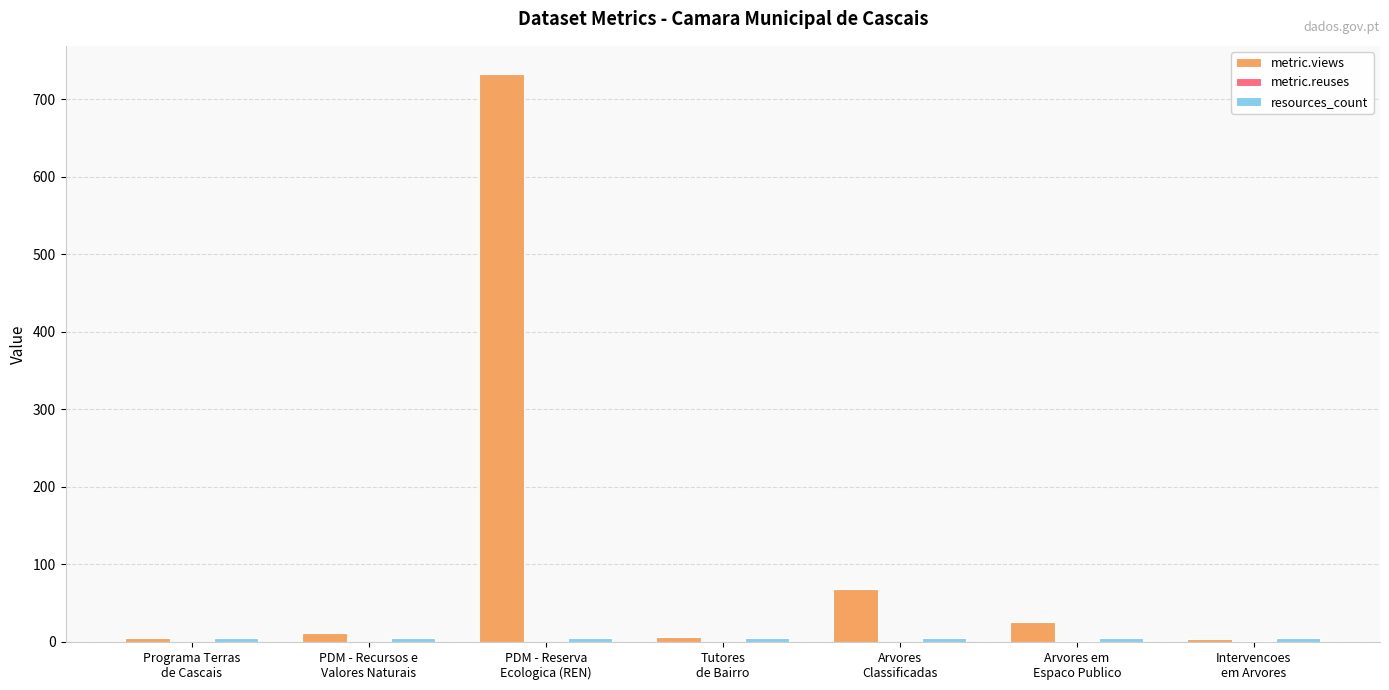

What is the difference between the metric.views values at Arvores
Classificadas and Intervencoes
em Arvores?

64